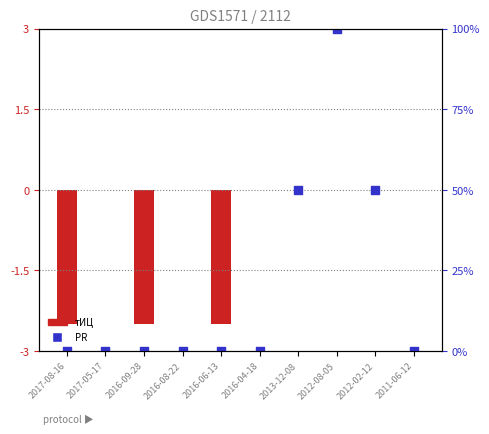

At which category is the sum across all series the highest?

2012-08-05